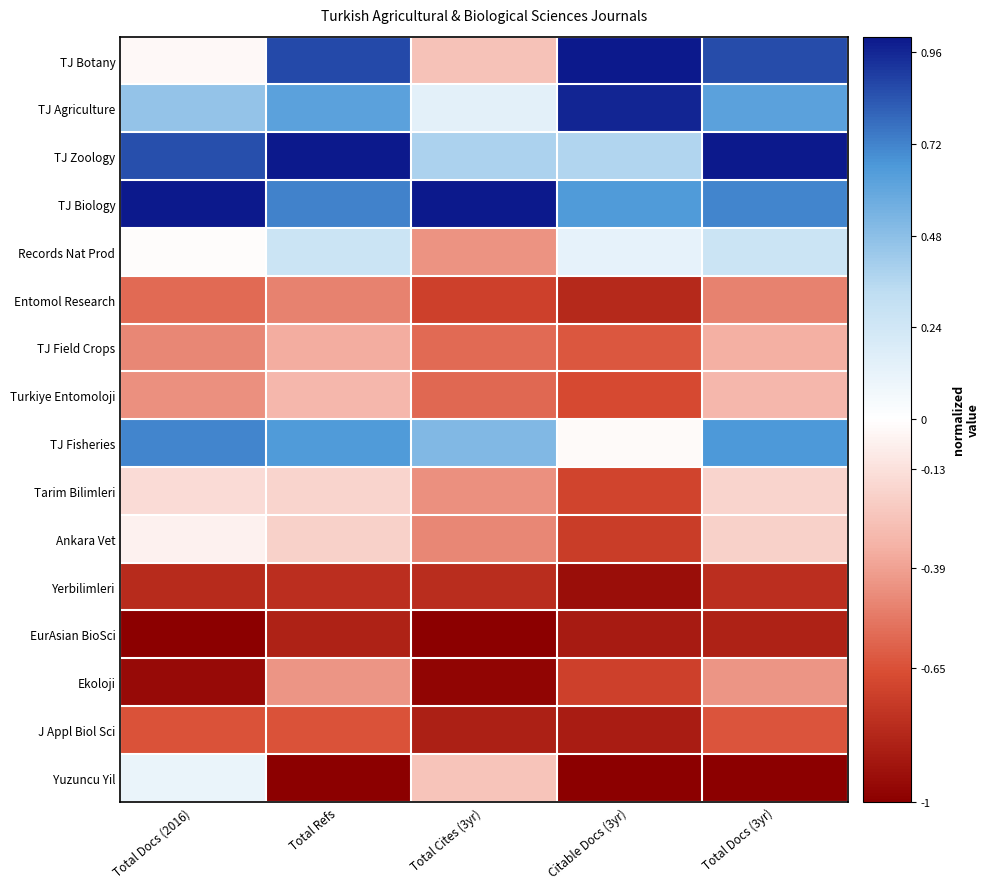

Which label corresponds to the smallest value in the chart?

Total Docs (2016)